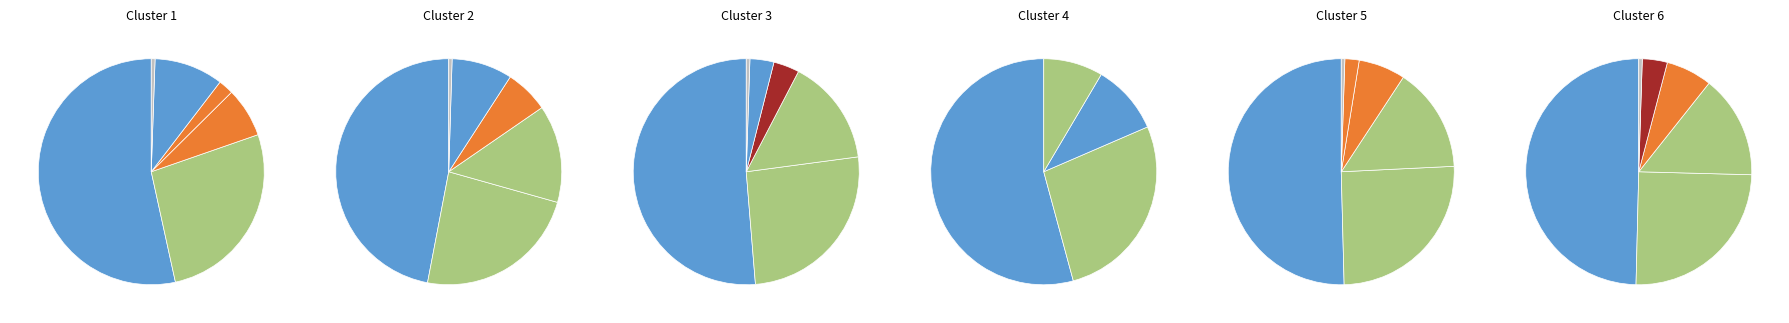

The Otros slice represents 11% of the pie. True or false?

False